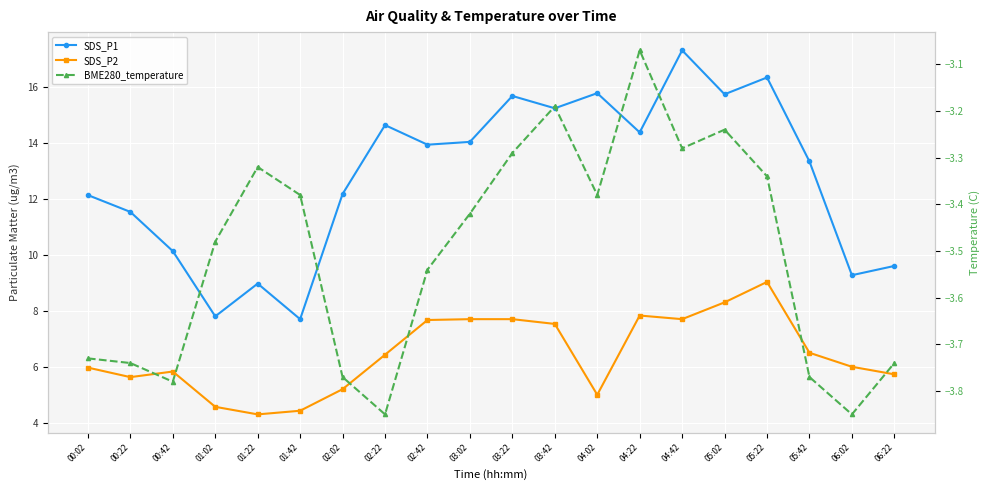

Rank the series by their maximum value, from highest to lowest.

SDS_P1, SDS_P2, BME280_temperature